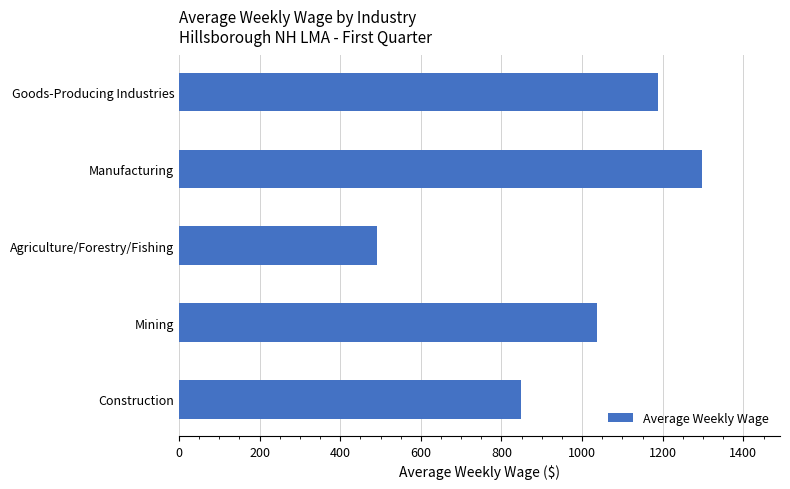

Rank the categories by value from lowest to highest.

Agriculture/Forestry/Fishing, Construction, Mining, Goods-Producing Industries, Manufacturing